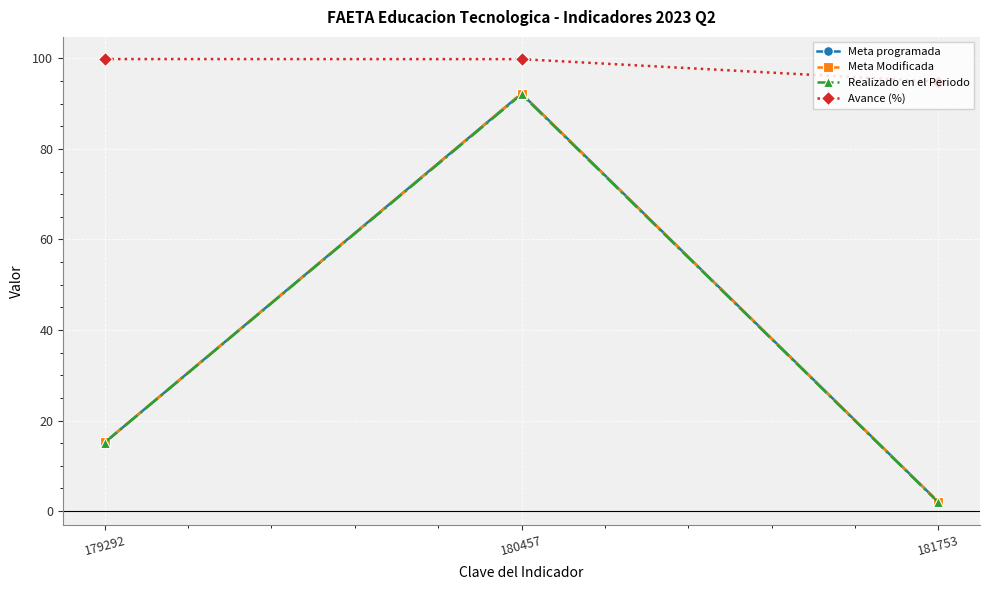

At which category is the sum across all series the highest?

180457